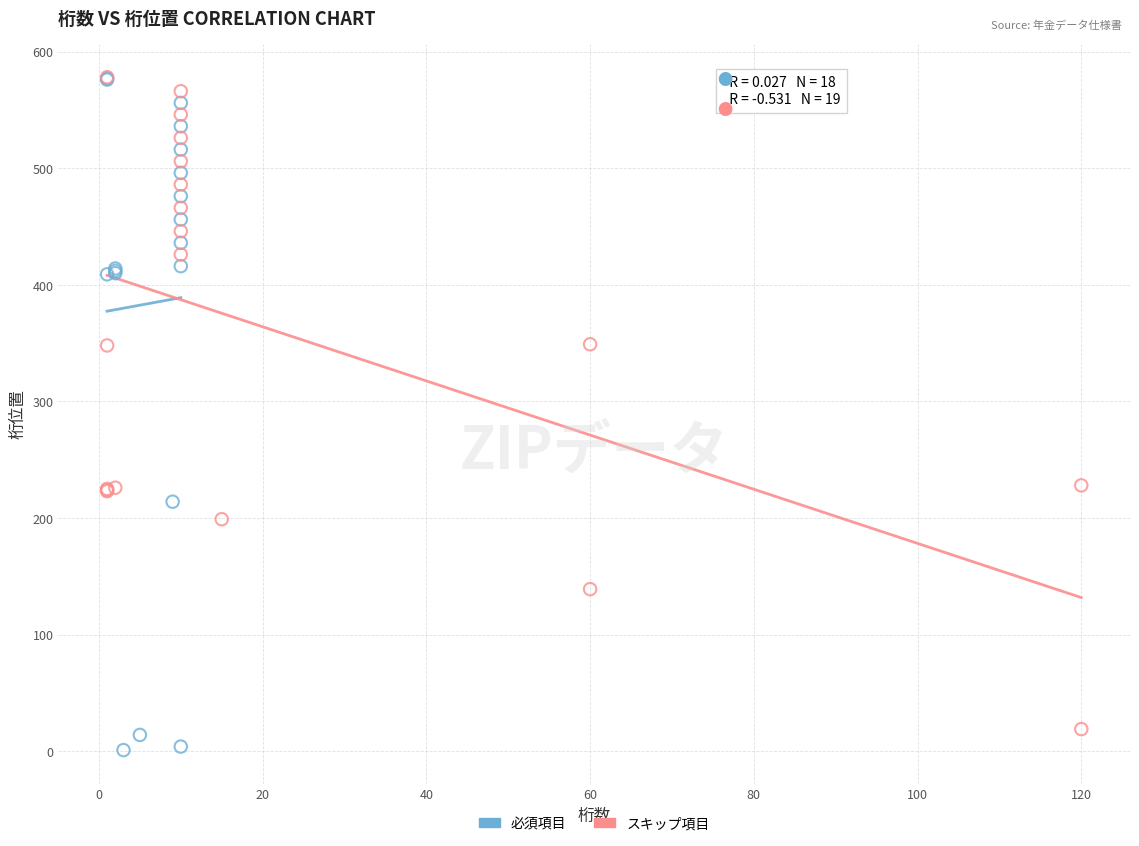

Which series has the widest spread of Y values?

必須項目